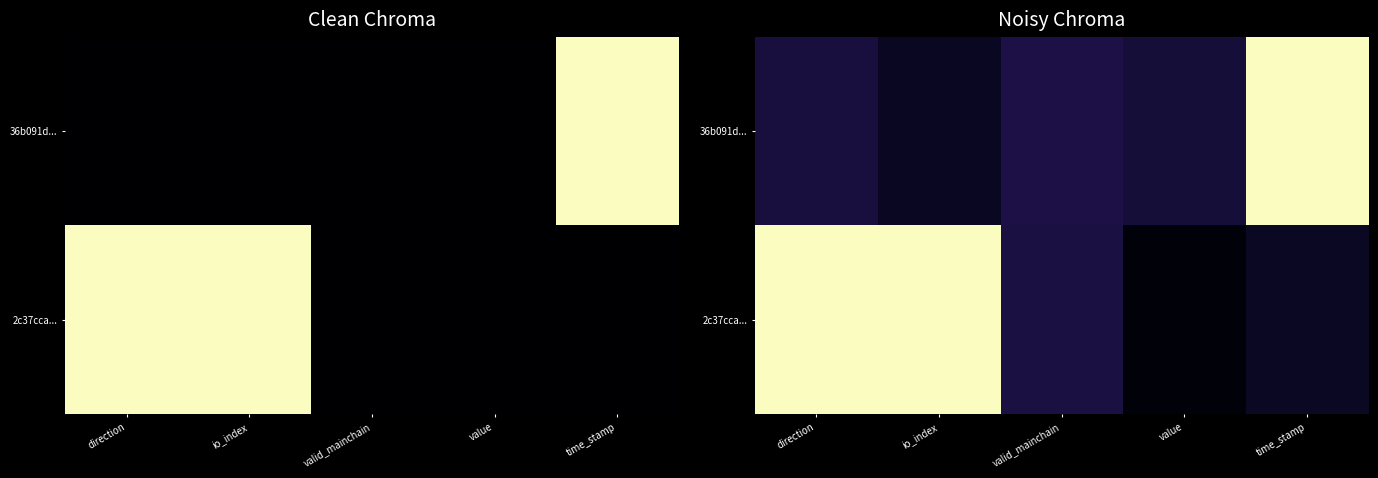

At how many categories does at least one series exceed 0?

5